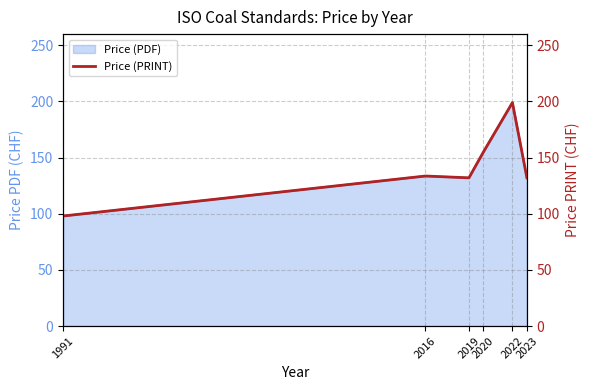

Reading left to right, transcribe all the data shown in this chart.

98.0	133.6	132.0	155.0	199.0	132.0